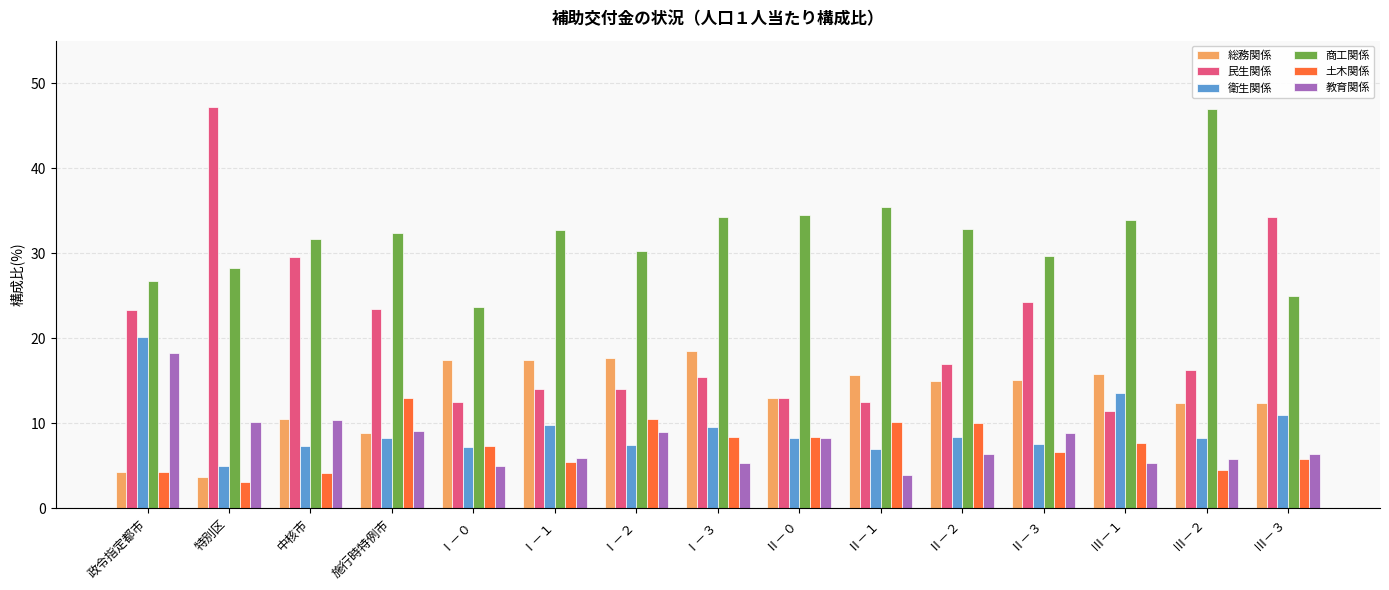

What is the greatest value displayed?

47.2